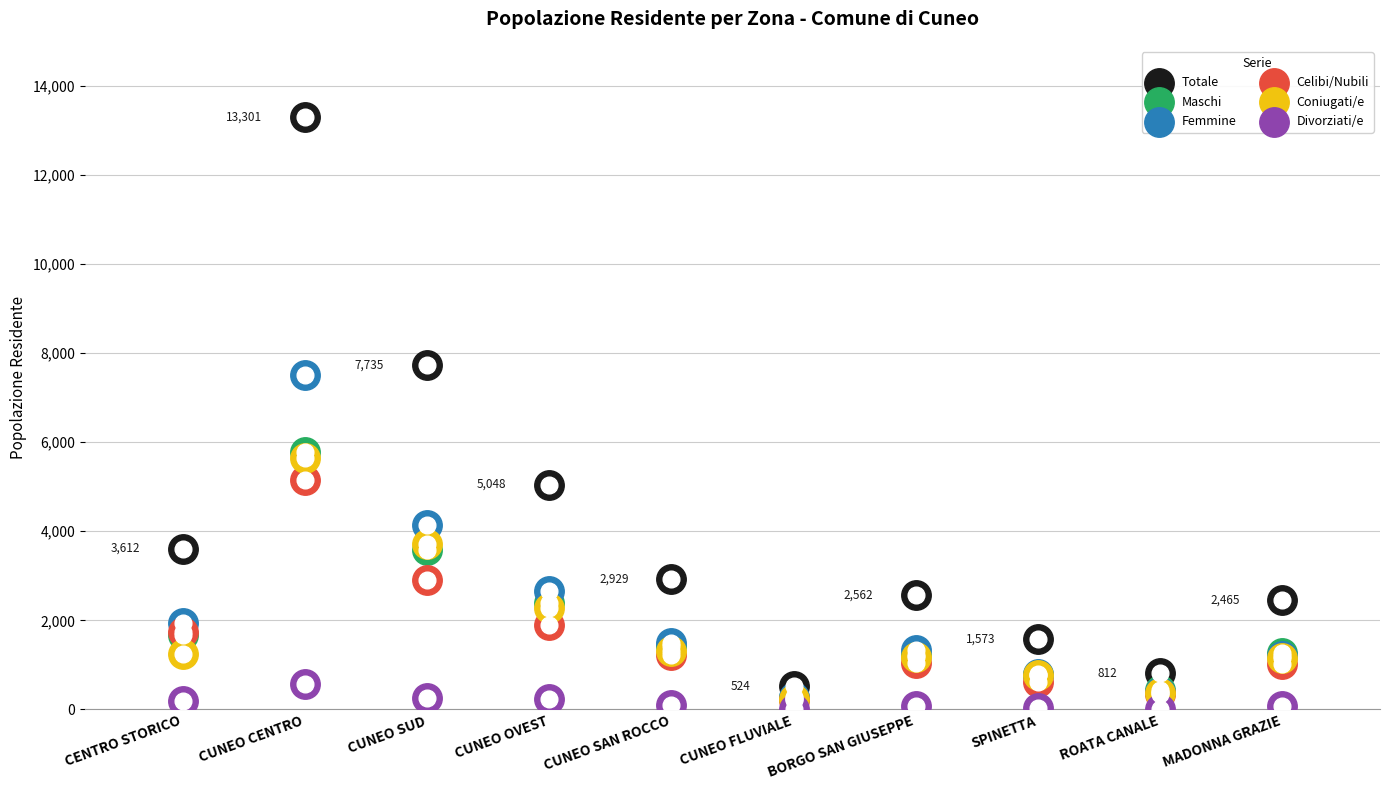

Which series contains the highest Y value?

Totale